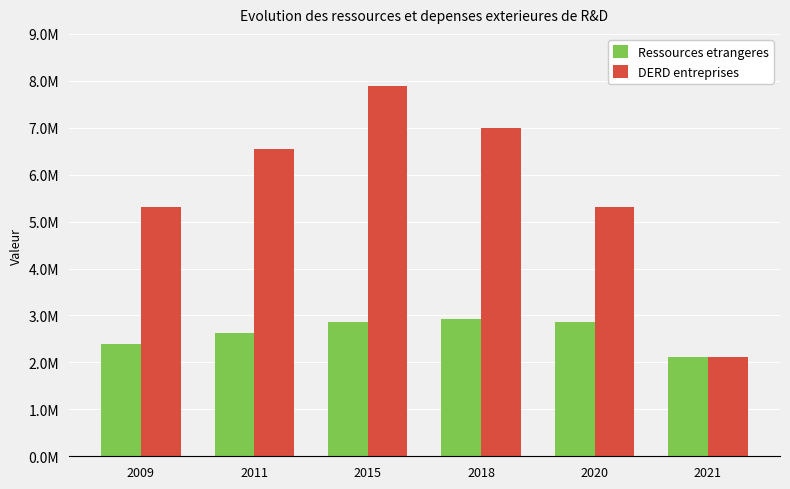

What are all the series names shown in the legend?

Ressources etrangeres, DERD entreprises